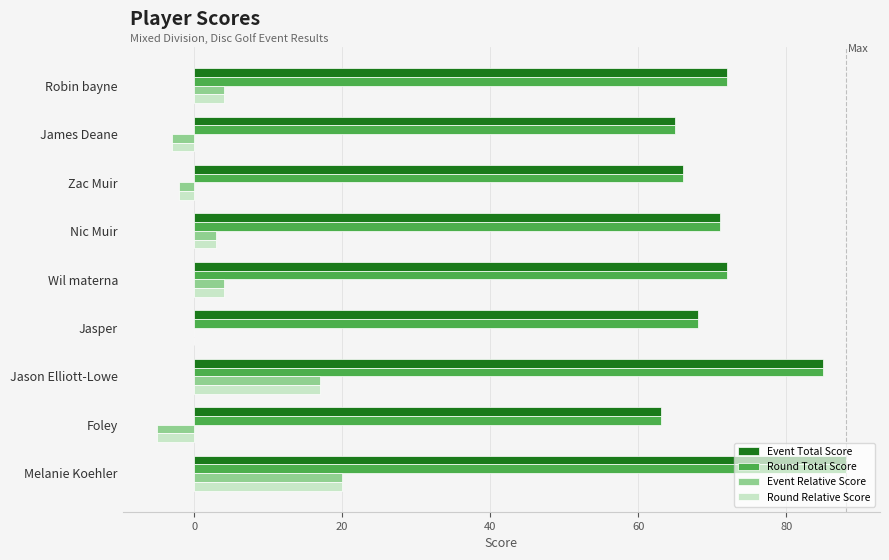

How many series are shown in this chart?

4